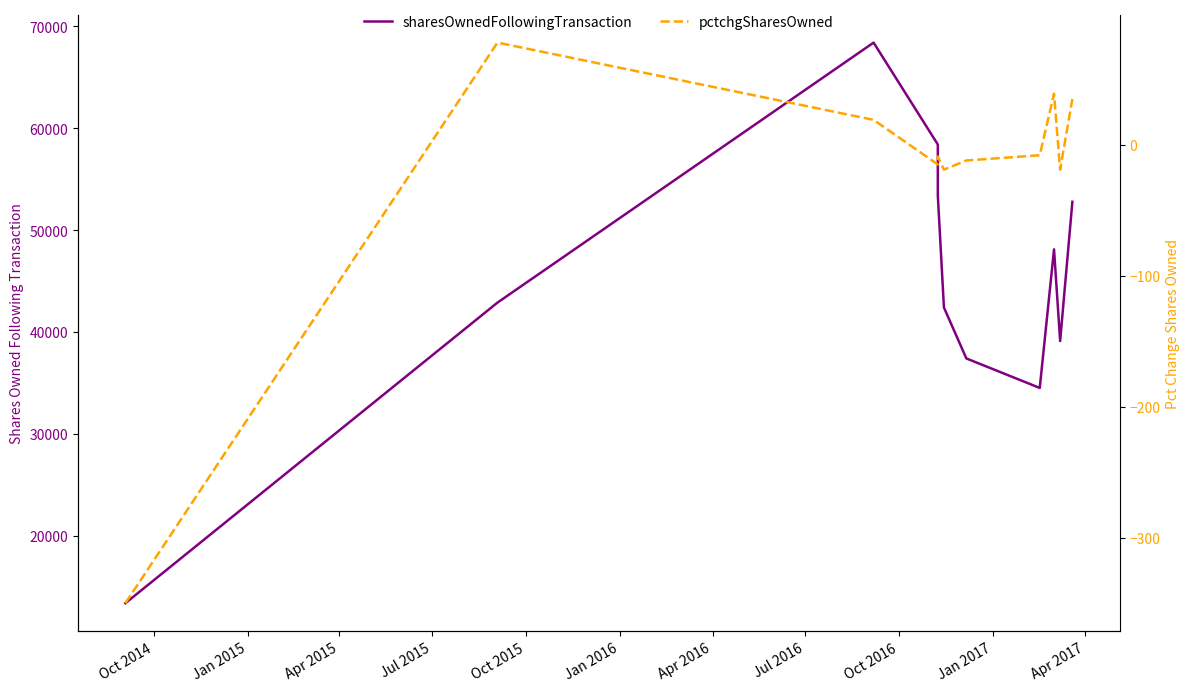

Is this an area chart (filled region under the line)?

No